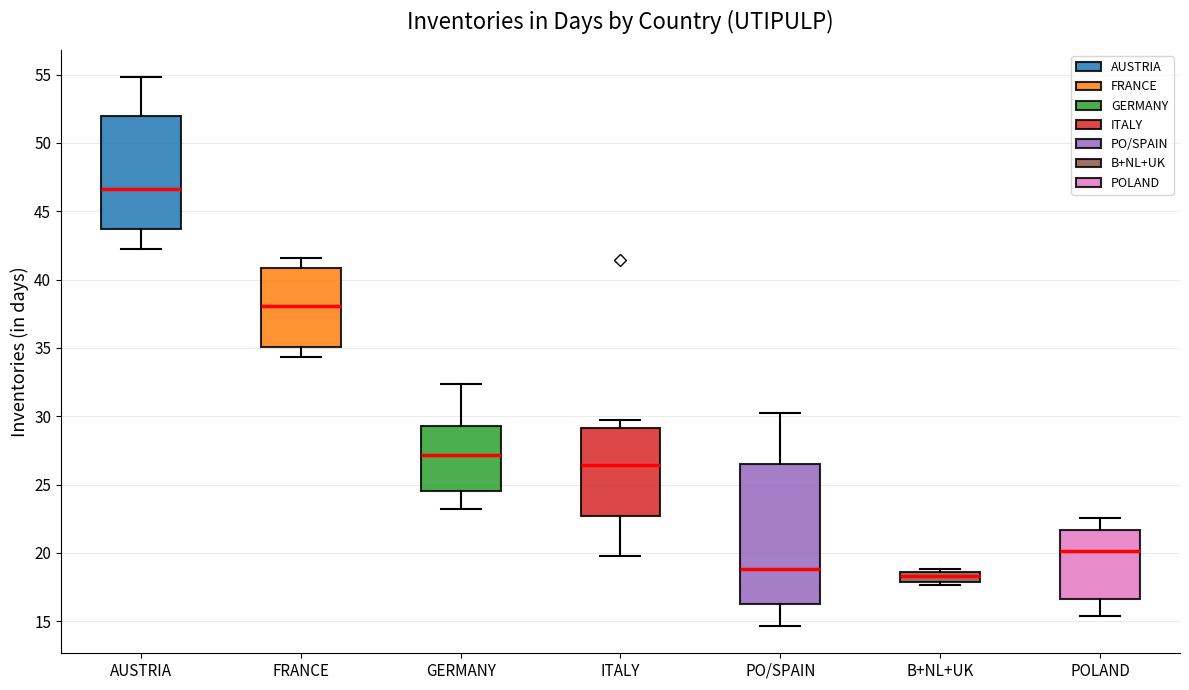

Which box's median line is the lowest?

B+NL+UK